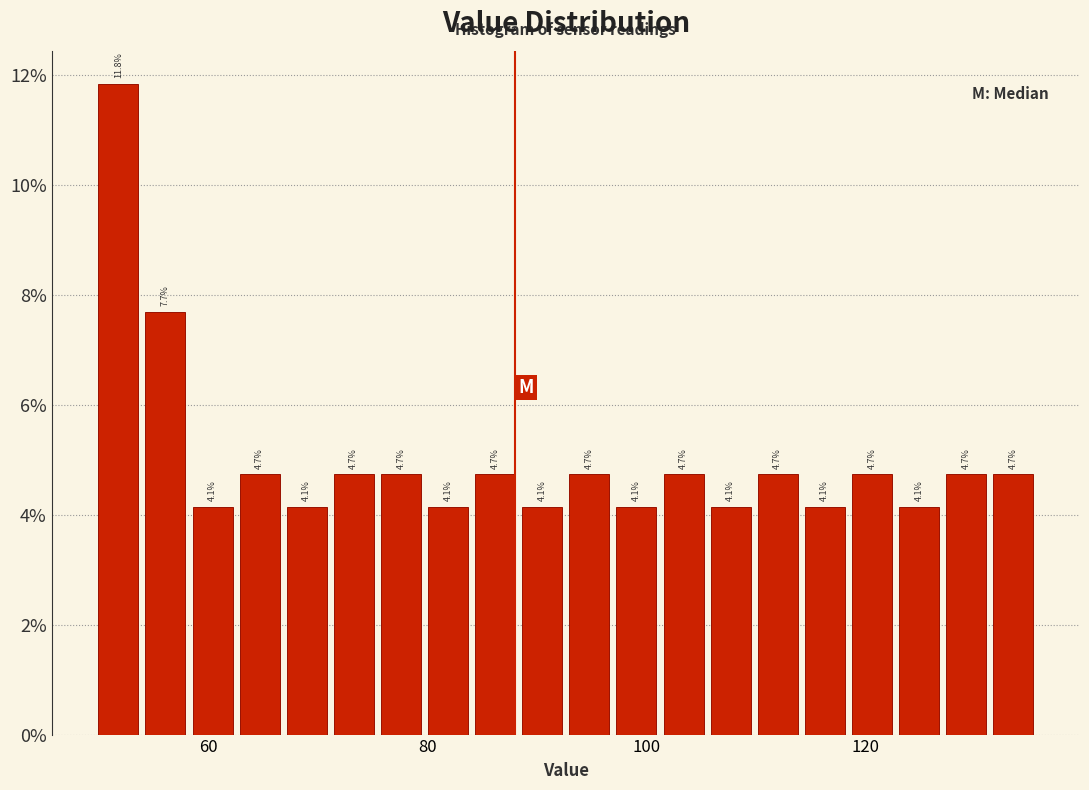

Around what value on the x-axis is the tallest bar? Give the approximate position of its centre, as read against the axis.

52